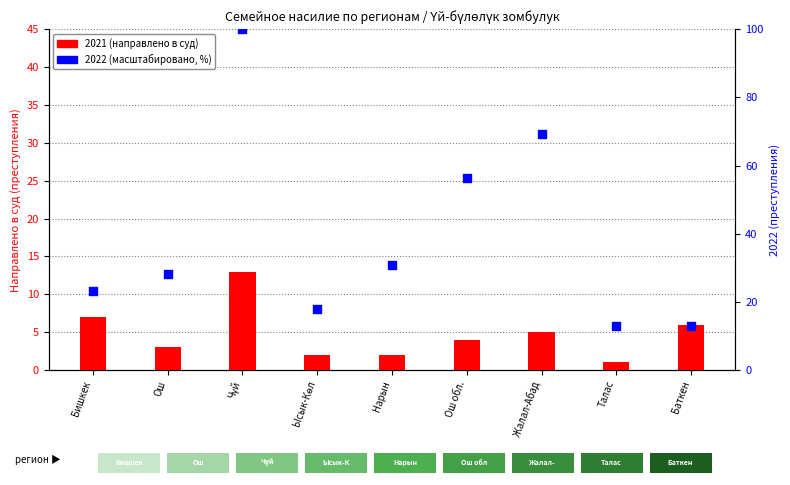

At which category is the sum across all series the highest?

Чүй